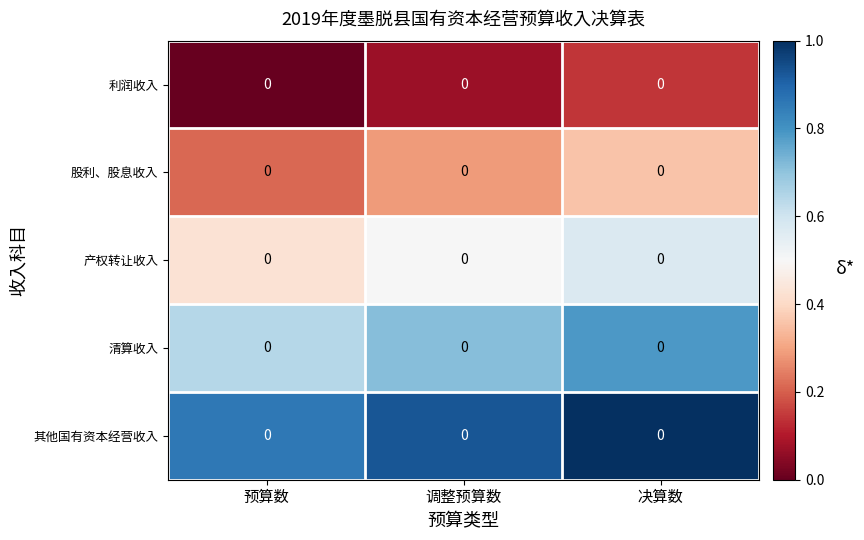

What is the sum of the 其他国有资本经营收入 values at 调整预算数 and 预算数?

1.8